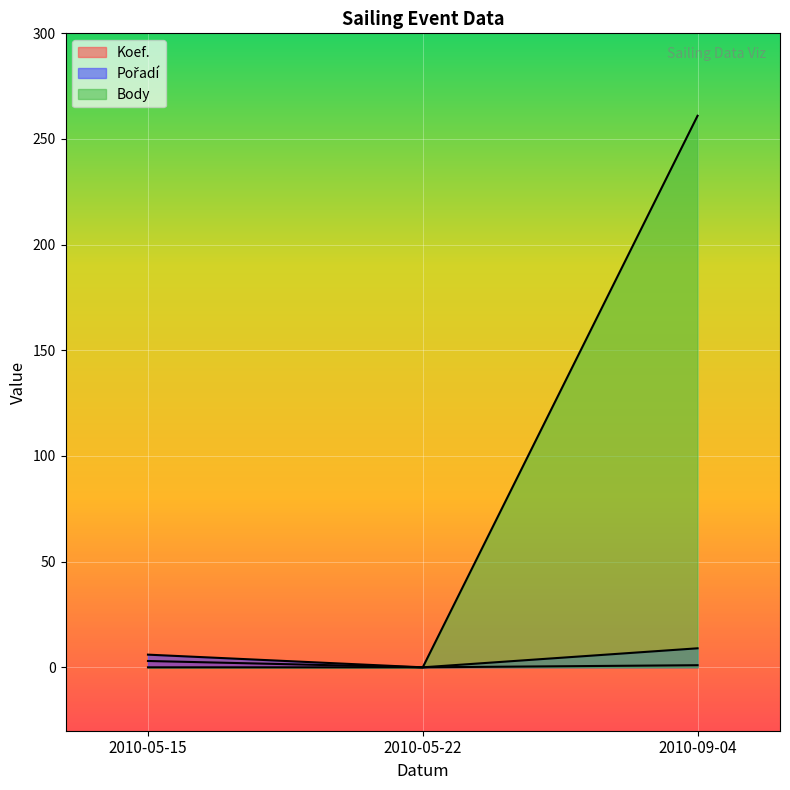

What is the difference between the highest and lowest values at 2010-09-04?

260